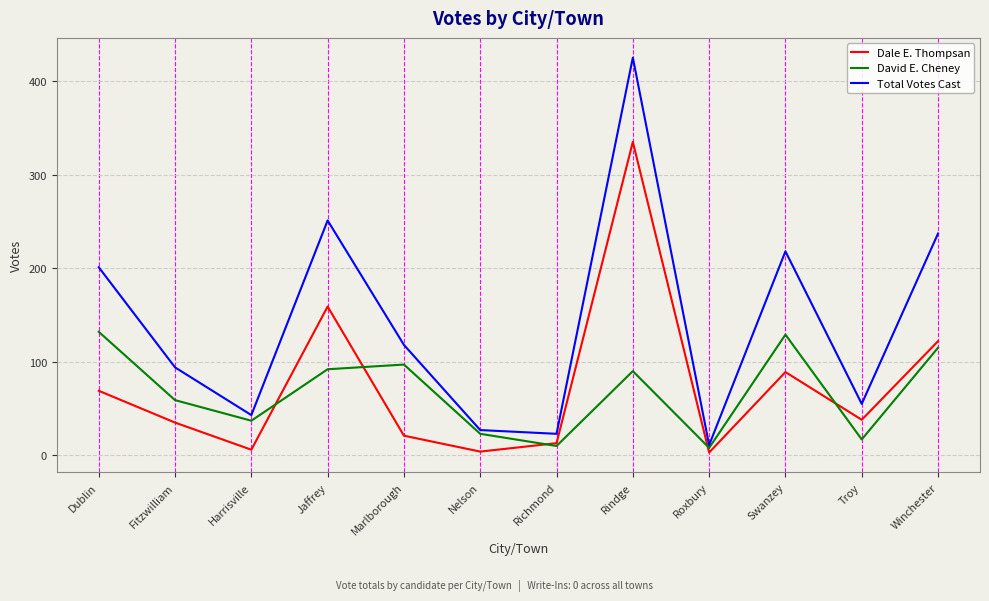

What is the difference between the maximum and minimum values in the Total Votes Cast series?

414